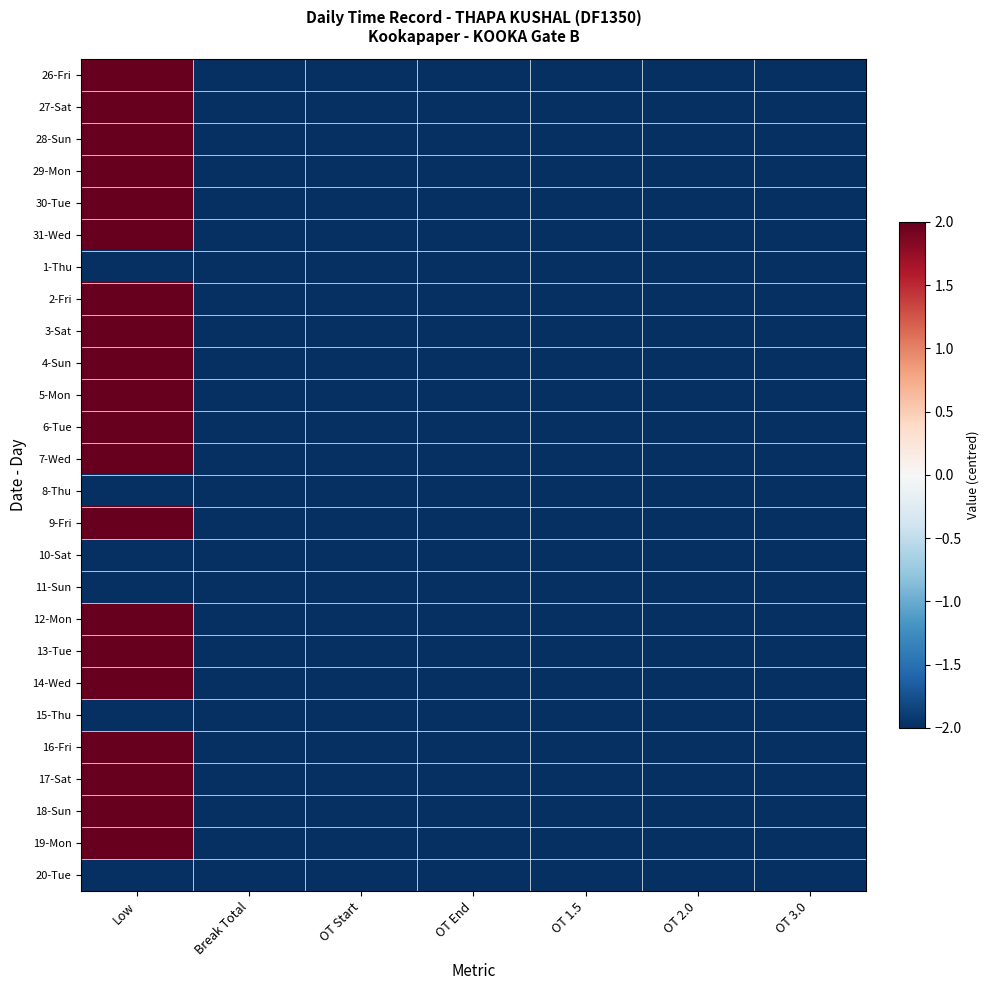

Reading left to right, transcribe all the data shown in this chart.

26-Fri: Low=4.2	Break Total=-7.3	OT Start=-7.9	OT End=-7.9	OT 1.5=-7.9	OT 2.0=-7.9	OT 3.0=-7.9
27-Sat: Low=4.3	Break Total=-7.1	OT Start=-7.9	OT End=-7.9	OT 1.5=-7.9	OT 2.0=-7.9	OT 3.0=-7.9
28-Sun: Low=4.3	Break Total=-7.1	OT Start=-7.9	OT End=-7.9	OT 1.5=-7.9	OT 2.0=-7.9	OT 3.0=-7.9
29-Mon: Low=4.2	Break Total=-7.1	OT Start=-7.9	OT End=-7.9	OT 1.5=-7.9	OT 2.0=-7.9	OT 3.0=-7.9
30-Tue: Low=4.2	Break Total=-7.0	OT Start=-7.9	OT End=-7.9	OT 1.5=-7.9	OT 2.0=-7.9	OT 3.0=-7.9
31-Wed: Low=4.2	Break Total=-7.1	OT Start=-7.9	OT End=-7.9	OT 1.5=-7.9	OT 2.0=-7.9	OT 3.0=-7.9
1-Thu: Low=-7.9	Break Total=-7.9	OT Start=-7.9	OT End=-7.9	OT 1.5=-7.9	OT 2.0=-7.9	OT 3.0=-7.9
2-Fri: Low=4.2	Break Total=-7.1	OT Start=-7.9	OT End=-7.9	OT 1.5=-7.9	OT 2.0=-7.9	OT 3.0=-7.9
3-Sat: Low=4.2	Break Total=-7.1	OT Start=-7.9	OT End=-7.9	OT 1.5=-7.9	OT 2.0=-7.9	OT 3.0=-7.9
4-Sun: Low=4.2	Break Total=-7.2	OT Start=-7.9	OT End=-7.9	OT 1.5=-7.9	OT 2.0=-7.9	OT 3.0=-7.9
5-Mon: Low=4.2	Break Total=-7.1	OT Start=-7.9	OT End=-7.9	OT 1.5=-7.9	OT 2.0=-7.9	OT 3.0=-7.9
6-Tue: Low=4.4	Break Total=-7.1	OT Start=-7.9	OT End=-7.9	OT 1.5=-7.9	OT 2.0=-7.9	OT 3.0=-7.9
7-Wed: Low=4.3	Break Total=-7.1	OT Start=-7.9	OT End=-7.9	OT 1.5=-7.9	OT 2.0=-7.9	OT 3.0=-7.9
8-Thu: Low=-7.9	Break Total=-7.9	OT Start=-7.9	OT End=-7.9	OT 1.5=-7.9	OT 2.0=-7.9	OT 3.0=-7.9
9-Fri: Low=4.2	Break Total=-7.9	OT Start=-7.9	OT End=-7.9	OT 1.5=-7.9	OT 2.0=-7.9	OT 3.0=-7.9
10-Sat: Low=-7.9	Break Total=-7.9	OT Start=-7.9	OT End=-7.9	OT 1.5=-7.9	OT 2.0=-7.9	OT 3.0=-7.9
11-Sun: Low=-7.9	Break Total=-7.9	OT Start=-7.9	OT End=-7.9	OT 1.5=-7.9	OT 2.0=-7.9	OT 3.0=-7.9
12-Mon: Low=4.4	Break Total=-7.9	OT Start=-7.9	OT End=-7.9	OT 1.5=-7.9	OT 2.0=-7.9	OT 3.0=-7.9
13-Tue: Low=4.2	Break Total=-7.9	OT Start=-7.9	OT End=-7.9	OT 1.5=-7.9	OT 2.0=-7.9	OT 3.0=-7.9
14-Wed: Low=4.4	Break Total=-7.9	OT Start=-7.9	OT End=-7.9	OT 1.5=-7.9	OT 2.0=-7.9	OT 3.0=-7.9
15-Thu: Low=-7.9	Break Total=-7.9	OT Start=-7.9	OT End=-7.9	OT 1.5=-7.9	OT 2.0=-7.9	OT 3.0=-7.9
16-Fri: Low=4.3	Break Total=-7.9	OT Start=-7.9	OT End=-7.9	OT 1.5=-7.9	OT 2.0=-7.9	OT 3.0=-7.9
17-Sat: Low=4.4	Break Total=-7.9	OT Start=-7.9	OT End=-7.9	OT 1.5=-7.9	OT 2.0=-7.9	OT 3.0=-7.9
18-Sun: Low=4.3	Break Total=-7.9	OT Start=-7.9	OT End=-7.9	OT 1.5=-7.9	OT 2.0=-7.9	OT 3.0=-7.9
19-Mon: Low=4.3	Break Total=-7.9	OT Start=-7.9	OT End=-7.9	OT 1.5=-7.9	OT 2.0=-7.9	OT 3.0=-7.9
20-Tue: Low=-7.9	Break Total=-7.9	OT Start=-7.9	OT End=-7.9	OT 1.5=-7.9	OT 2.0=-7.9	OT 3.0=-7.9